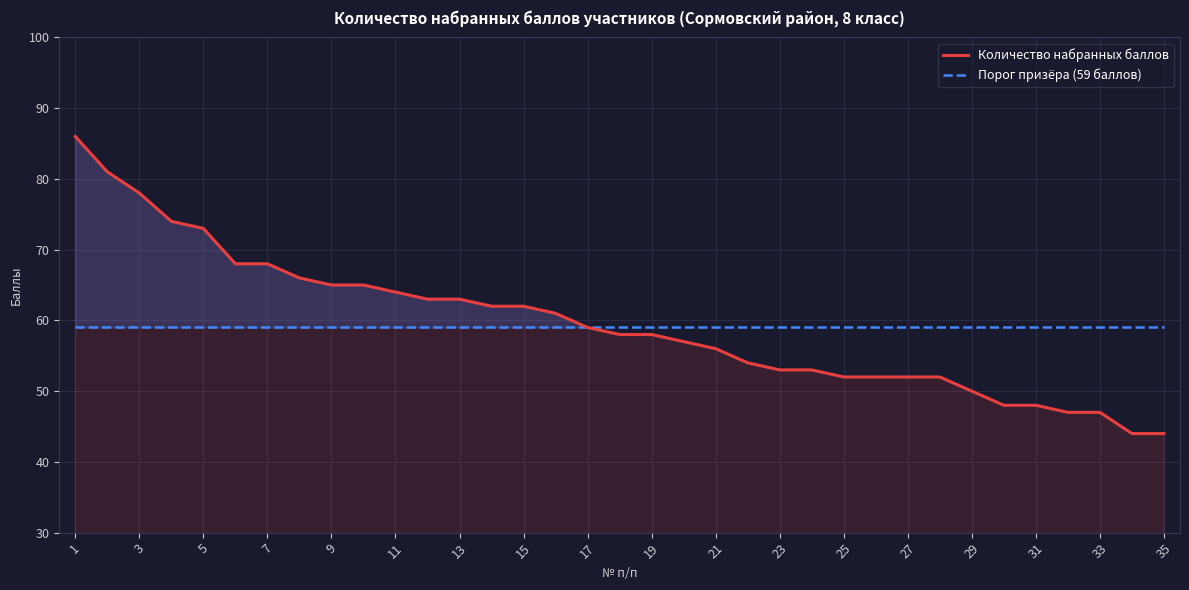

Is the value of Количество набранных баллов at 21 greater than the value of Порог призёра (59 баллов) at 29?

No